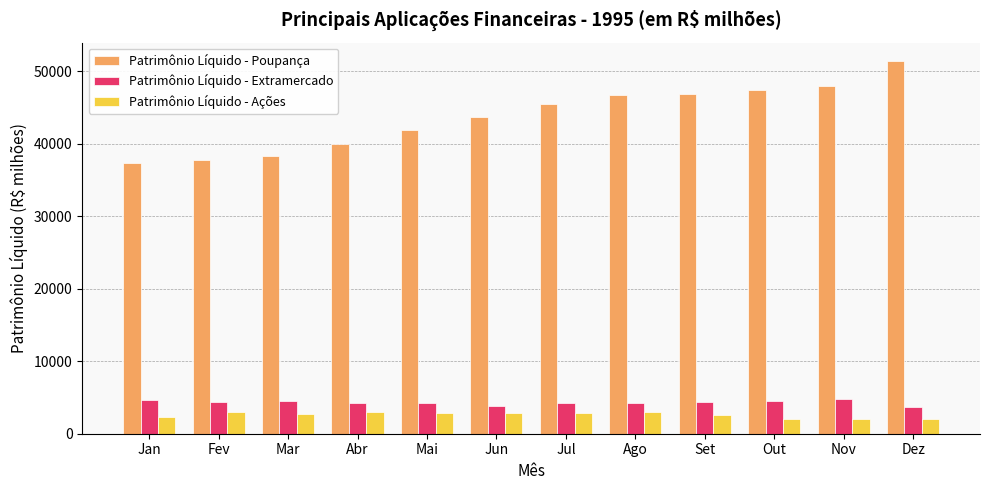

Rank the series at Jun from highest to lowest value.

Patrimônio Líquido - Poupança, Patrimônio Líquido - Extramercado, Patrimônio Líquido - Ações